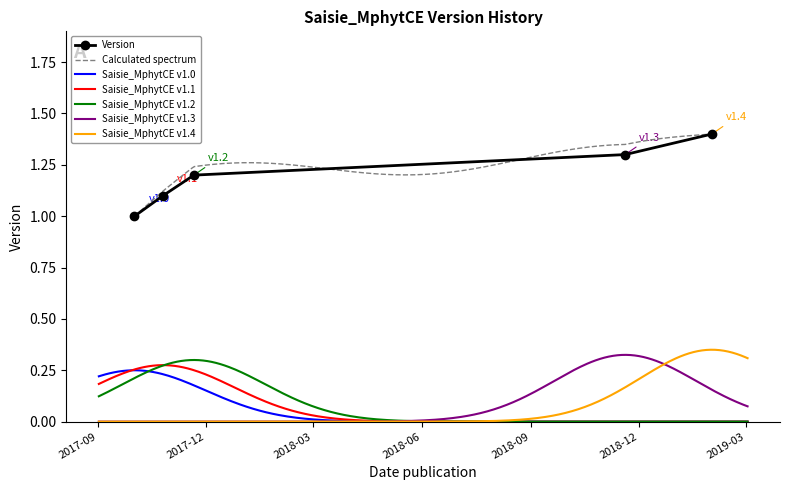

Is it true that the value at 2017-10-02 is 1.0?

True